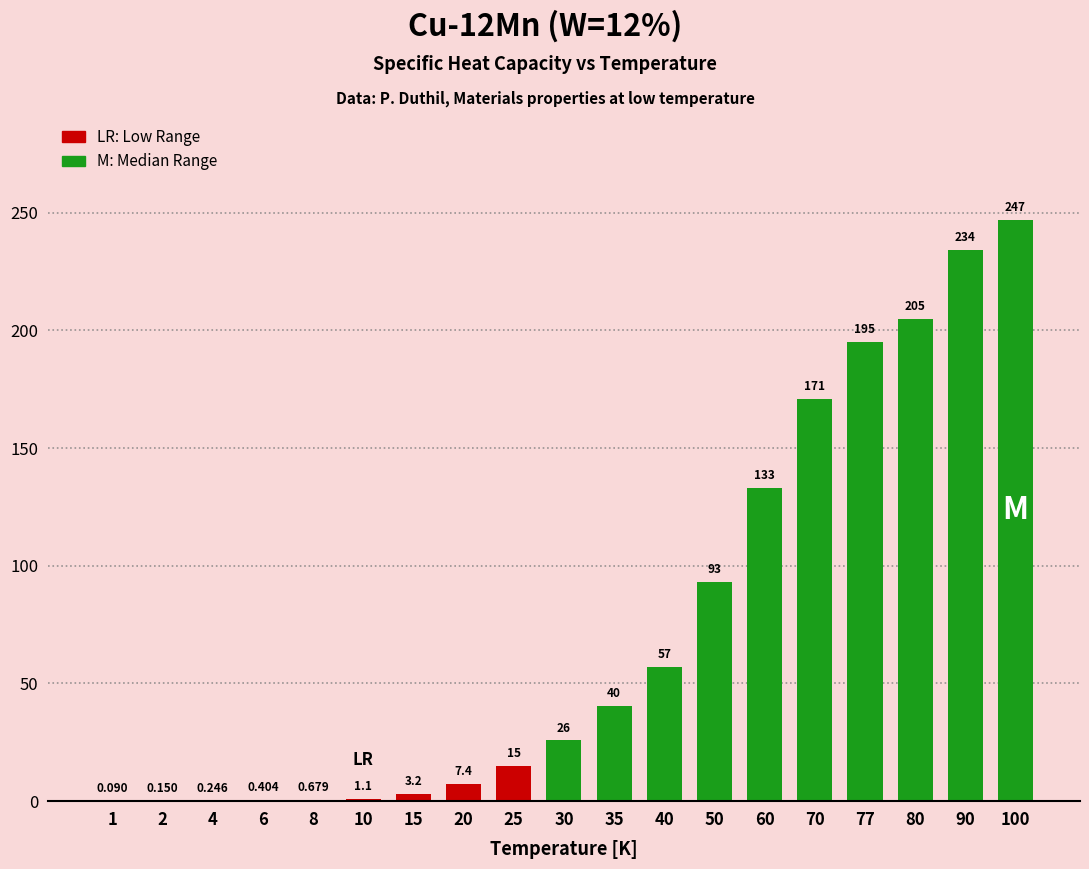

The chart shows a value of 0.4 at 6. True or false?

True